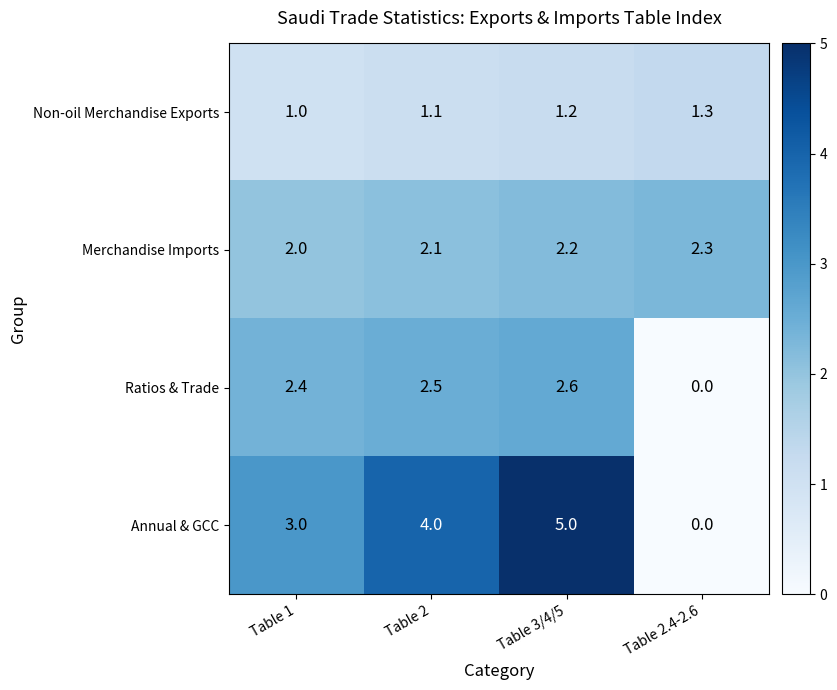

At Table 1, list the series in order from largest to smallest.

Annual & GCC, Ratios & Trade, Merchandise Imports, Non-oil Merchandise Exports